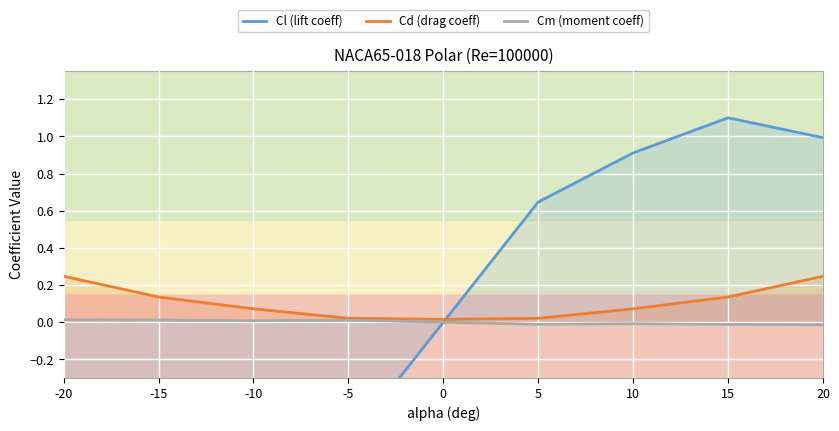

Which series changed the most between -15 and -10?

Cl (lift coeff)